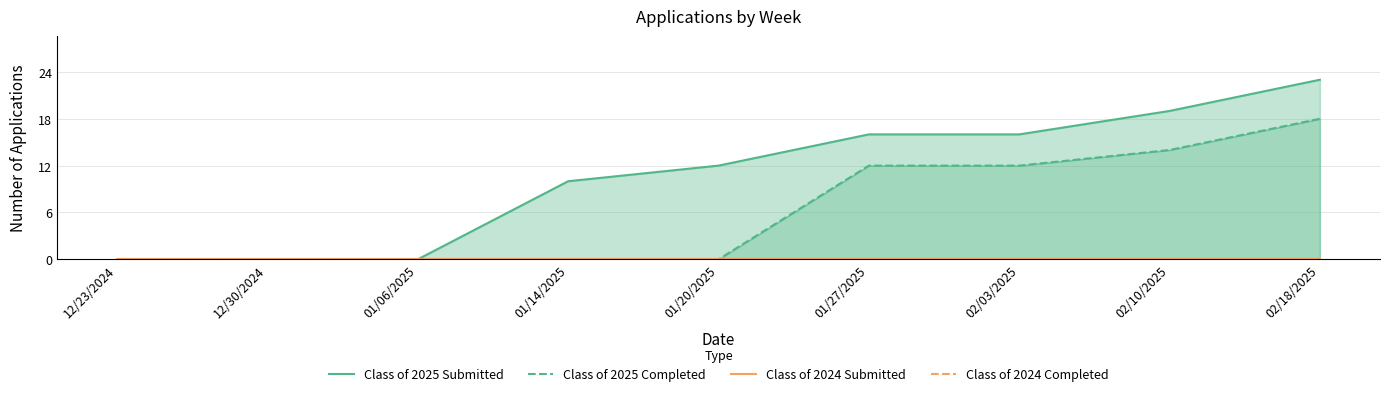

List the labels in order of Class of 2025 Completed value, smallest first.

12/23/2024, 12/30/2024, 01/06/2025, 01/14/2025, 01/20/2025, 01/27/2025, 02/03/2025, 02/10/2025, 02/18/2025